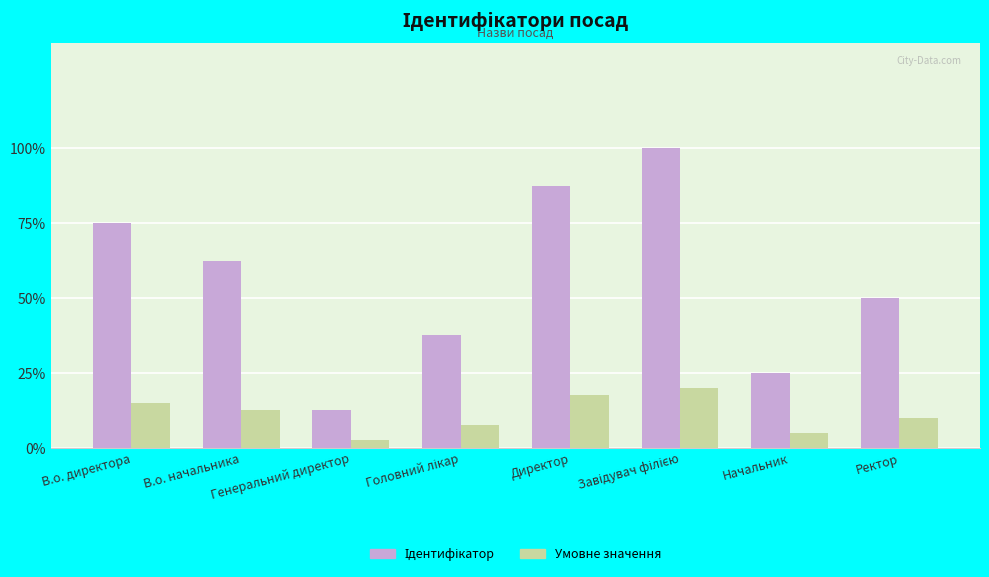

Where does the Умовне значення series first go above 1?

В.о. директора